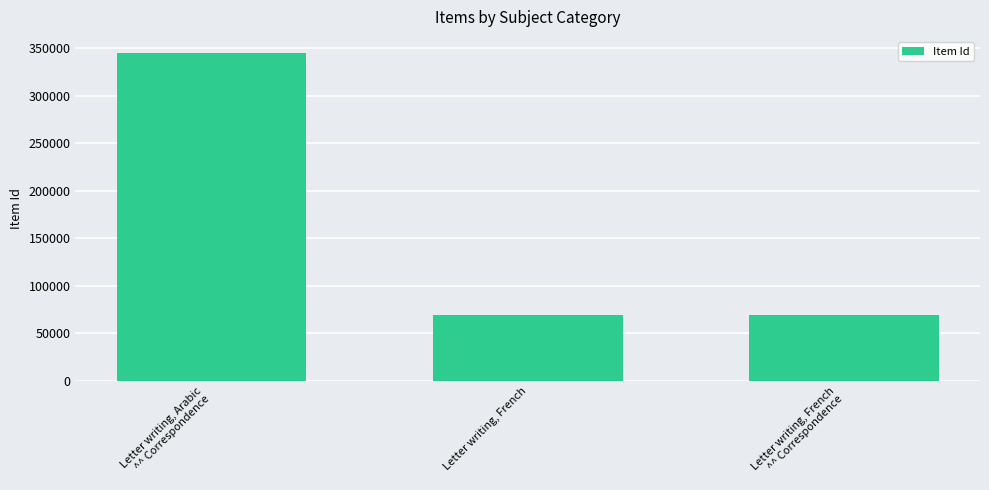

The chart shows a value of 68979 at Letter writing, French
^^ Correspondence. True or false?

True